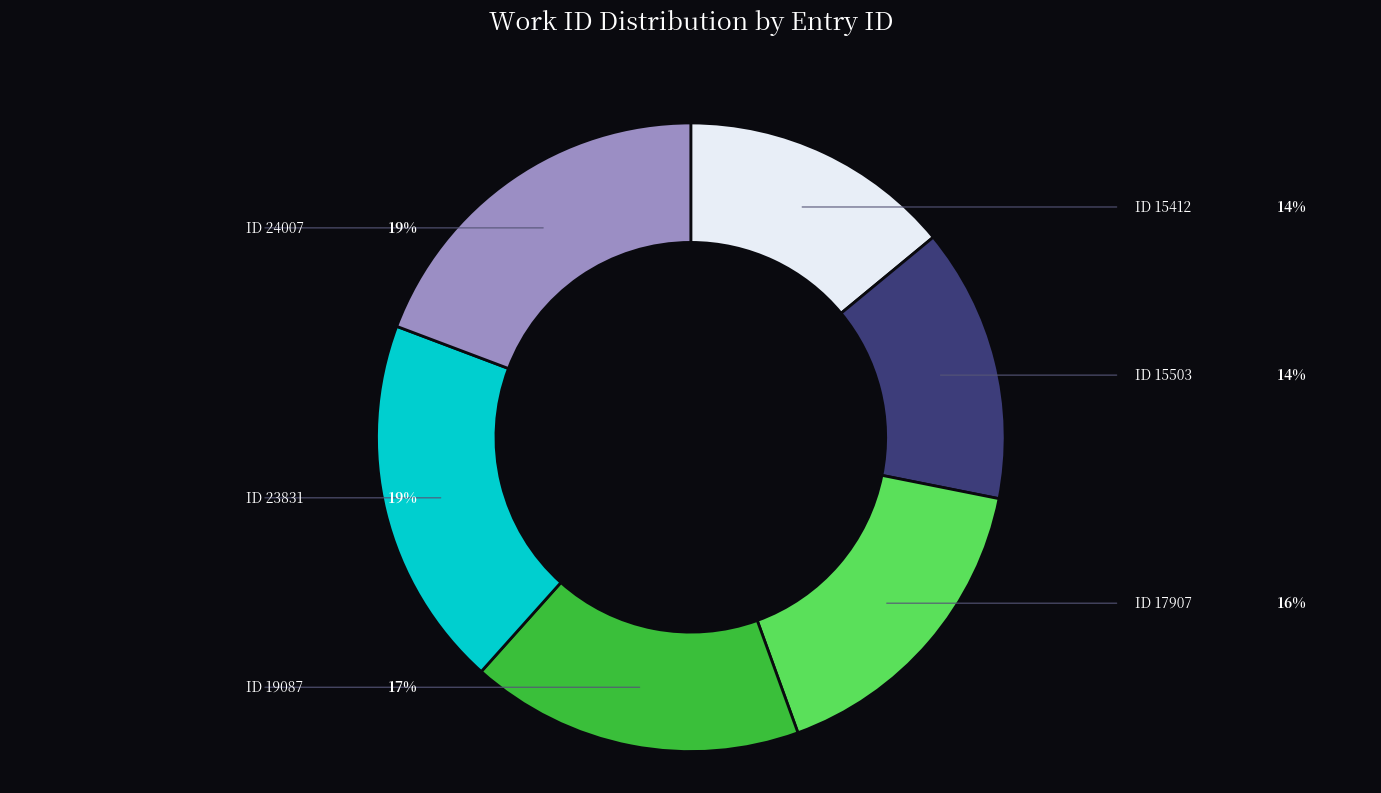

Is there a majority slice in this chart?

No